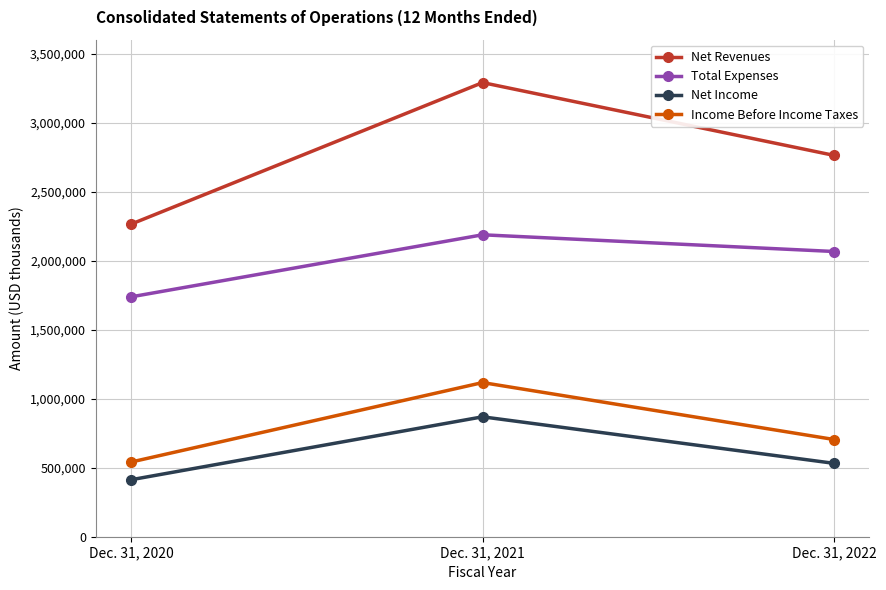

What are all the series names shown in the legend?

Net Revenues, Total Expenses, Net Income, Income Before Income Taxes